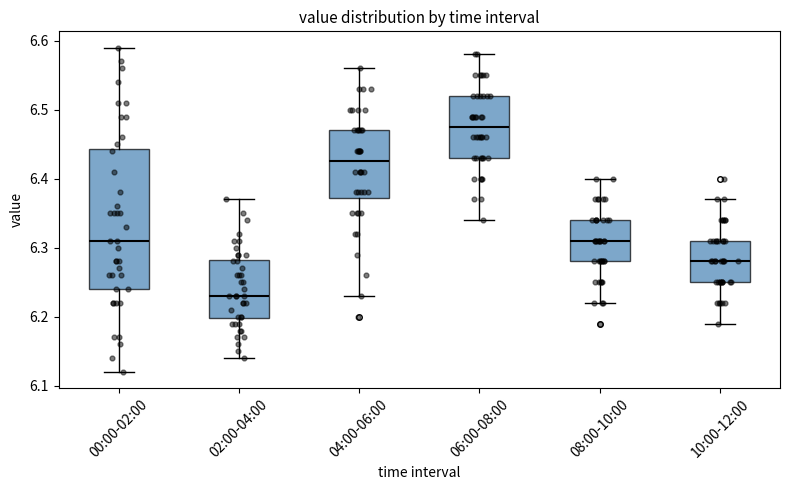

Comparing the boxes themselves (not the whiskers), which one is the tallest?

00:00-02:00